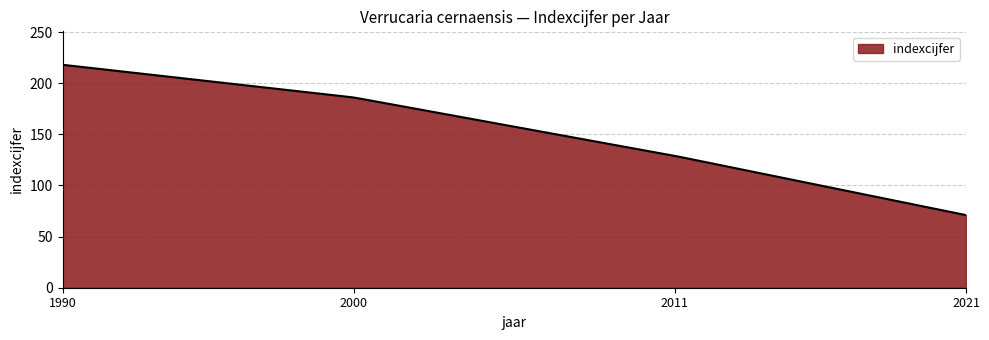

How many lines are shown in the chart?

1